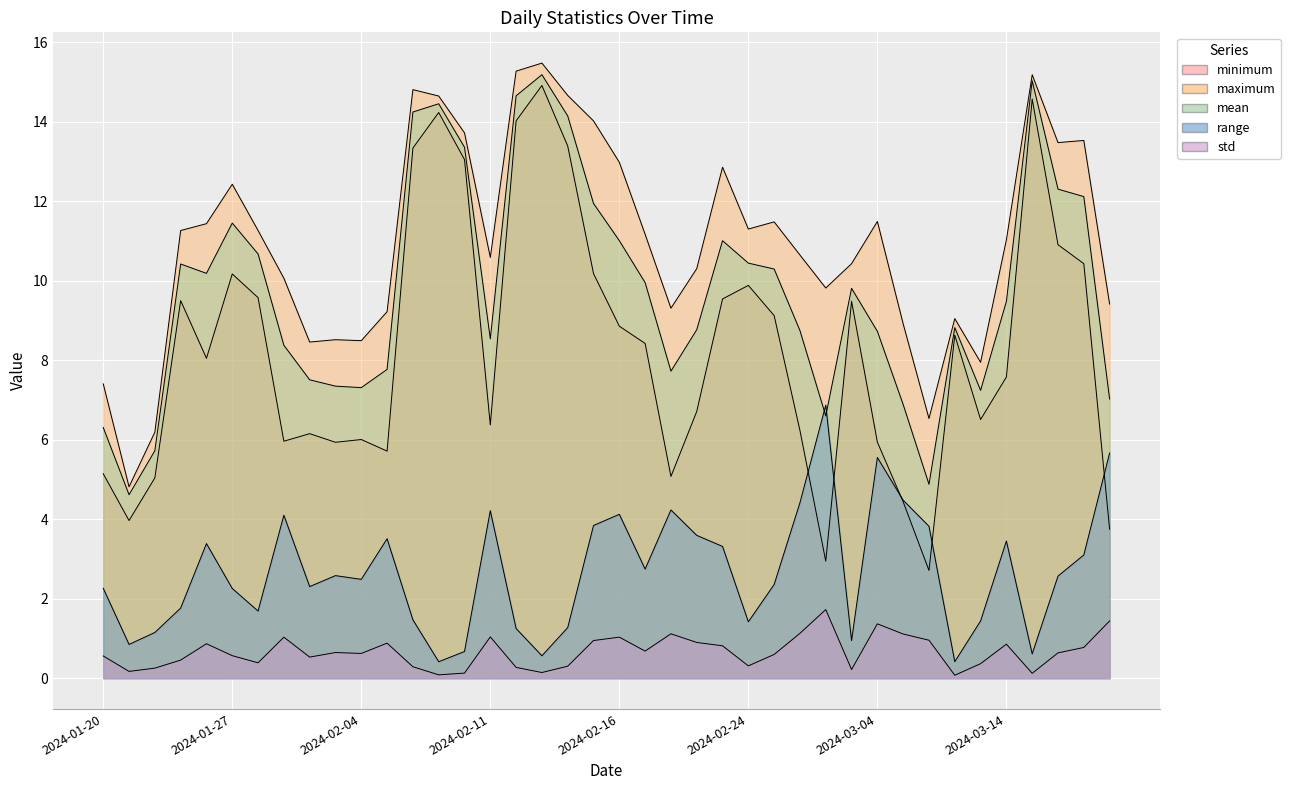

Reading left to right, list all the values displayed in this chart.

minimum: 2024-01-20=5.1	2024-01-21=4.0	2024-01-22=5.0	2024-01-24=9.5	2024-01-26=8.0	2024-01-27=10.2	2024-01-30=9.6	2024-02-01=6.0	2024-02-02=6.2	2024-02-03=5.9	2024-02-04=6.0	2024-02-05=5.7	2024-02-07=13.3	2024-02-08=14.2	2024-02-09=13.0	2024-02-11=6.4	2024-02-12=14.0	2024-02-13=14.9	2024-02-14=13.4	2024-02-15=10.2	2024-02-16=8.9	2024-02-17=8.4	2024-02-19=5.1	2024-02-21=6.7	2024-02-22=9.5	2024-02-24=9.9	2024-02-26=9.1	2024-02-28=6.2	2024-03-01=2.9	2024-03-02=9.5	2024-03-04=5.9	2024-03-05=4.4	2024-03-06=2.7	2024-03-09=8.6	2024-03-12=6.5	2024-03-14=7.6	2024-03-15=14.6	2024-03-17=10.9	2024-03-18=10.4	2024-03-20=3.7
maximum: 2024-01-20=7.4	2024-01-21=4.8	2024-01-22=6.2	2024-01-24=11.3	2024-01-26=11.4	2024-01-27=12.4	2024-01-30=11.3	2024-02-01=10.1	2024-02-02=8.5	2024-02-03=8.5	2024-02-04=8.5	2024-02-05=9.2	2024-02-07=14.8	2024-02-08=14.6	2024-02-09=13.7	2024-02-11=10.6	2024-02-12=15.3	2024-02-13=15.5	2024-02-14=14.7	2024-02-15=14.0	2024-02-16=13.0	2024-02-17=11.2	2024-02-19=9.3	2024-02-21=10.3	2024-02-22=12.9	2024-02-24=11.3	2024-02-26=11.5	2024-02-28=10.6	2024-03-01=9.8	2024-03-02=10.4	2024-03-04=11.5	2024-03-05=8.9	2024-03-06=6.5	2024-03-09=9.0	2024-03-12=7.9	2024-03-14=11.0	2024-03-15=15.2	2024-03-17=13.5	2024-03-18=13.5	2024-03-20=9.4
mean: 2024-01-20=6.3	2024-01-21=4.6	2024-01-22=5.7	2024-01-24=10.4	2024-01-26=10.2	2024-01-27=11.4	2024-01-30=10.7	2024-02-01=8.4	2024-02-02=7.5	2024-02-03=7.3	2024-02-04=7.3	2024-02-05=7.8	2024-02-07=14.2	2024-02-08=14.4	2024-02-09=13.4	2024-02-11=8.5	2024-02-12=14.7	2024-02-13=15.2	2024-02-14=14.1	2024-02-15=11.9	2024-02-16=11.0	2024-02-17=10.0	2024-02-19=7.7	2024-02-21=8.8	2024-02-22=11.0	2024-02-24=10.4	2024-02-26=10.3	2024-02-28=8.7	2024-03-01=6.6	2024-03-02=9.8	2024-03-04=8.7	2024-03-05=6.9	2024-03-06=4.9	2024-03-09=8.8	2024-03-12=7.2	2024-03-14=9.5	2024-03-15=15.0	2024-03-17=12.3	2024-03-18=12.1	2024-03-20=7.0
range: 2024-01-20=2.3	2024-01-21=0.8	2024-01-22=1.1	2024-01-24=1.8	2024-01-26=3.4	2024-01-27=2.3	2024-01-30=1.7	2024-02-01=4.1	2024-02-02=2.3	2024-02-03=2.6	2024-02-04=2.5	2024-02-05=3.5	2024-02-07=1.5	2024-02-08=0.4	2024-02-09=0.7	2024-02-11=4.2	2024-02-12=1.2	2024-02-13=0.6	2024-02-14=1.3	2024-02-15=3.8	2024-02-16=4.1	2024-02-17=2.7	2024-02-19=4.2	2024-02-21=3.6	2024-02-22=3.3	2024-02-24=1.4	2024-02-26=2.4	2024-02-28=4.4	2024-03-01=6.9	2024-03-02=0.9	2024-03-04=5.6	2024-03-05=4.5	2024-03-06=3.8	2024-03-09=0.4	2024-03-12=1.4	2024-03-14=3.5	2024-03-15=0.6	2024-03-17=2.6	2024-03-18=3.1	2024-03-20=5.7
std: 2024-01-20=0.6	2024-01-21=0.2	2024-01-22=0.3	2024-01-24=0.5	2024-01-26=0.9	2024-01-27=0.6	2024-01-30=0.4	2024-02-01=1.0	2024-02-02=0.5	2024-02-03=0.6	2024-02-04=0.6	2024-02-05=0.9	2024-02-07=0.3	2024-02-08=0.1	2024-02-09=0.1	2024-02-11=1.0	2024-02-12=0.3	2024-02-13=0.1	2024-02-14=0.3	2024-02-15=0.9	2024-02-16=1.0	2024-02-17=0.7	2024-02-19=1.1	2024-02-21=0.9	2024-02-22=0.8	2024-02-24=0.3	2024-02-26=0.6	2024-02-28=1.1	2024-03-01=1.7	2024-03-02=0.2	2024-03-04=1.4	2024-03-05=1.1	2024-03-06=1.0	2024-03-09=0.1	2024-03-12=0.4	2024-03-14=0.9	2024-03-15=0.1	2024-03-17=0.6	2024-03-18=0.8	2024-03-20=1.4